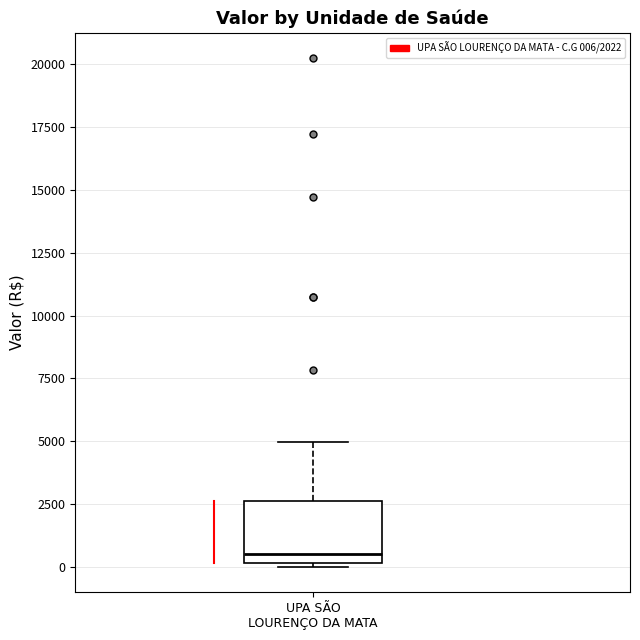

Read this box plot against the y-axis: the position of the median line, the range covered by the box, and the ends of both whiskers. The values are not printed on the chart, so give them approximately, as read against the axis.

median 500, box 0 to 2500, whiskers 0 (just below the box's lower edge) to 5000